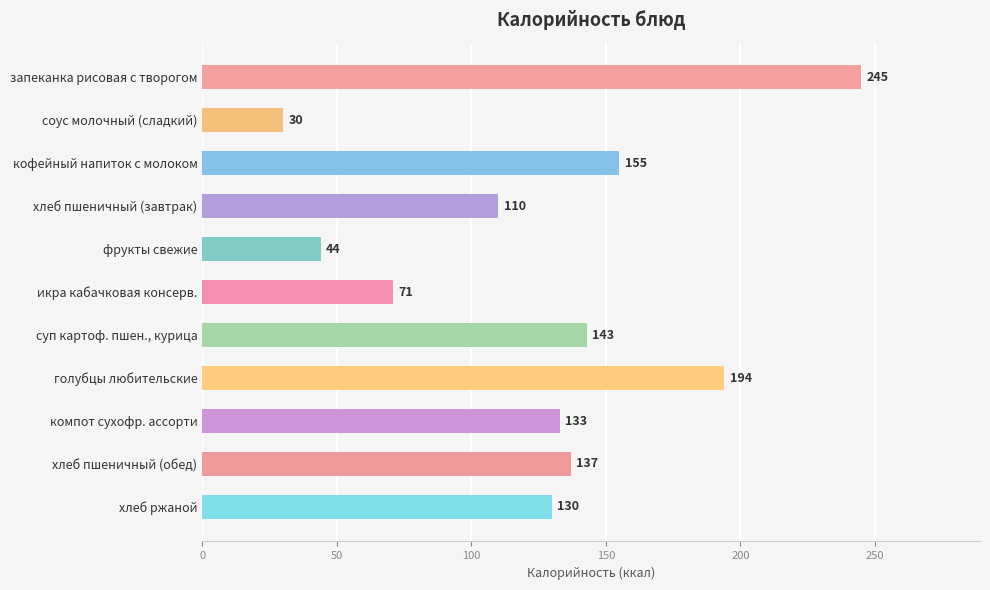

Where is the data nearest to the value 137?

хлеб пшеничный (обед)